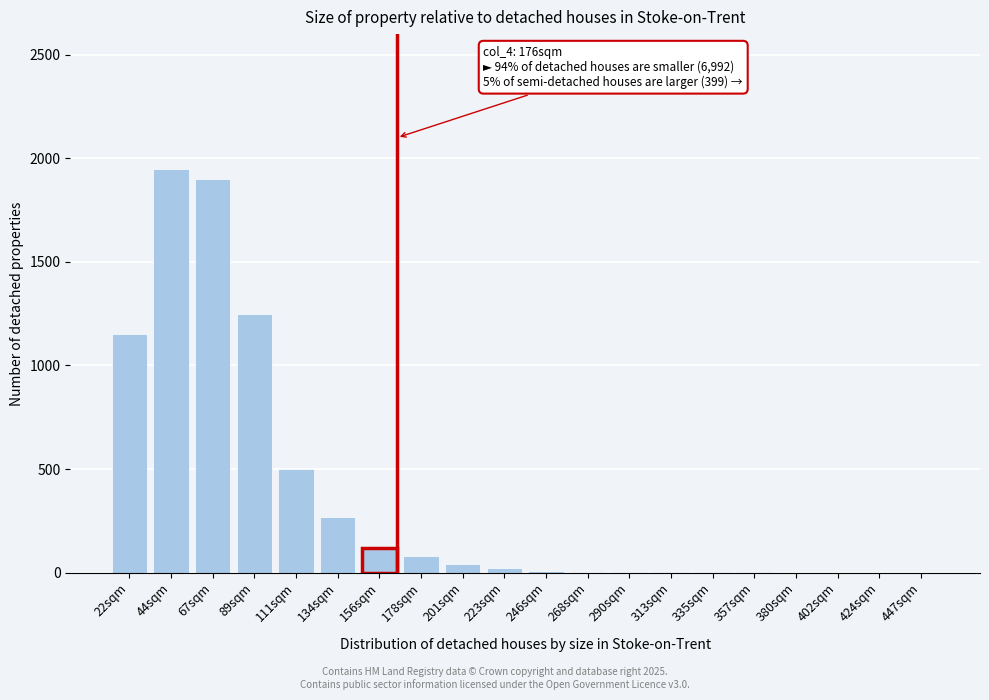

What is the sum of all values?

7302